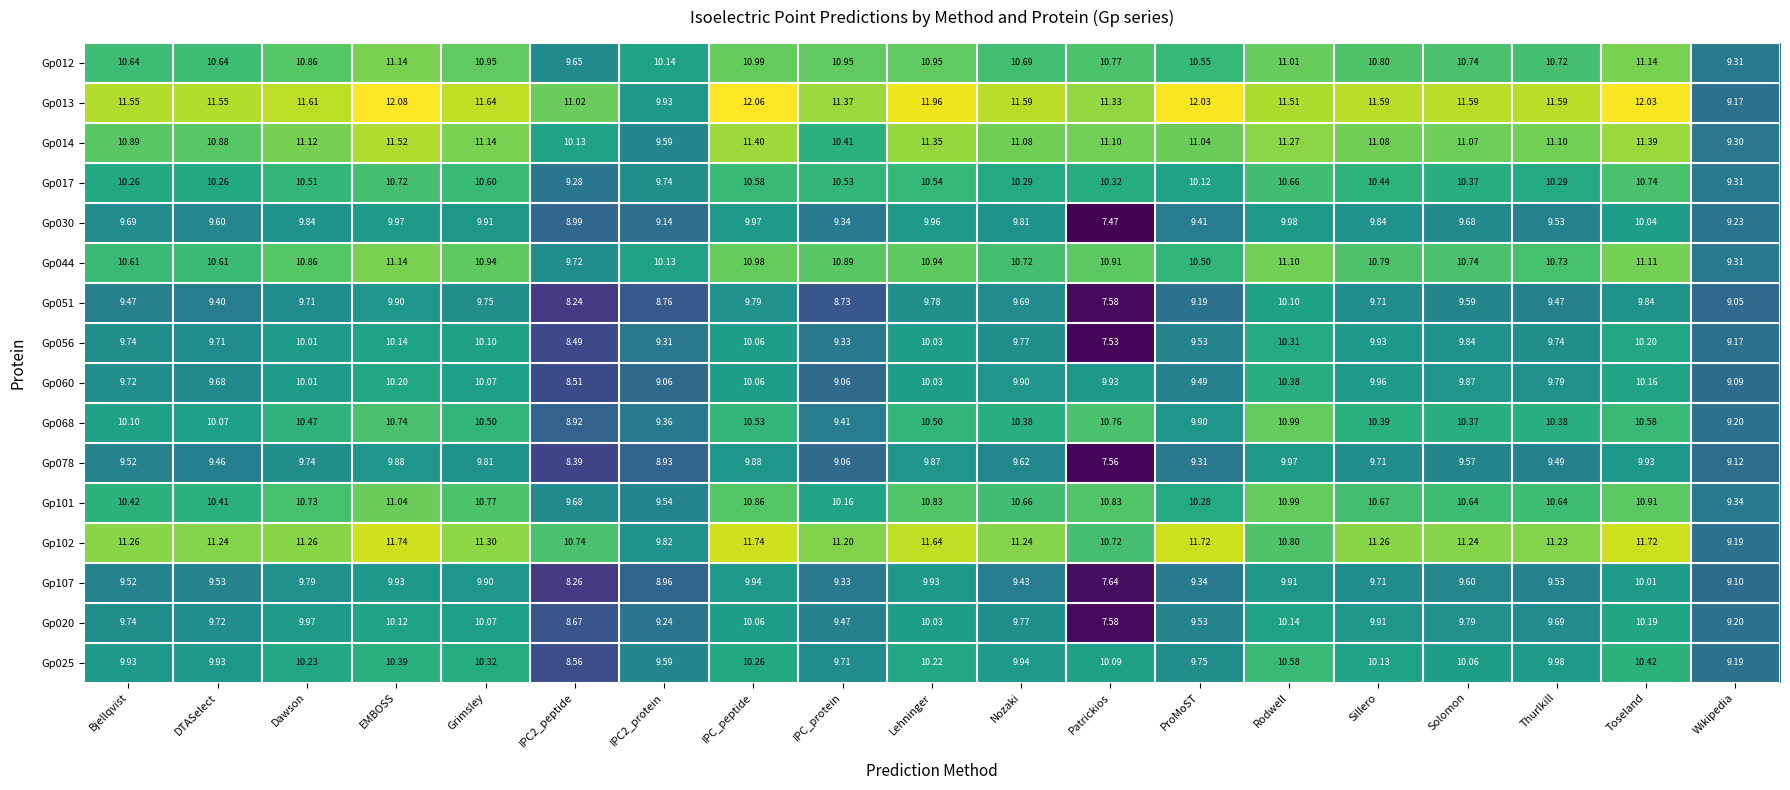

Which label corresponds to the smallest value in the chart?

Patrickios